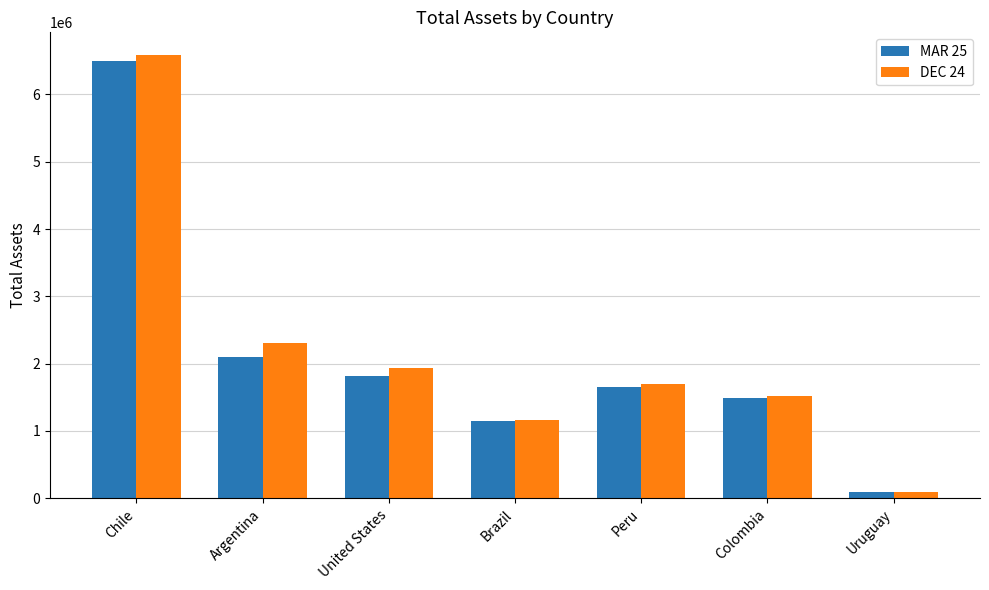

What is the total value across all series at Uruguay?

194419.3